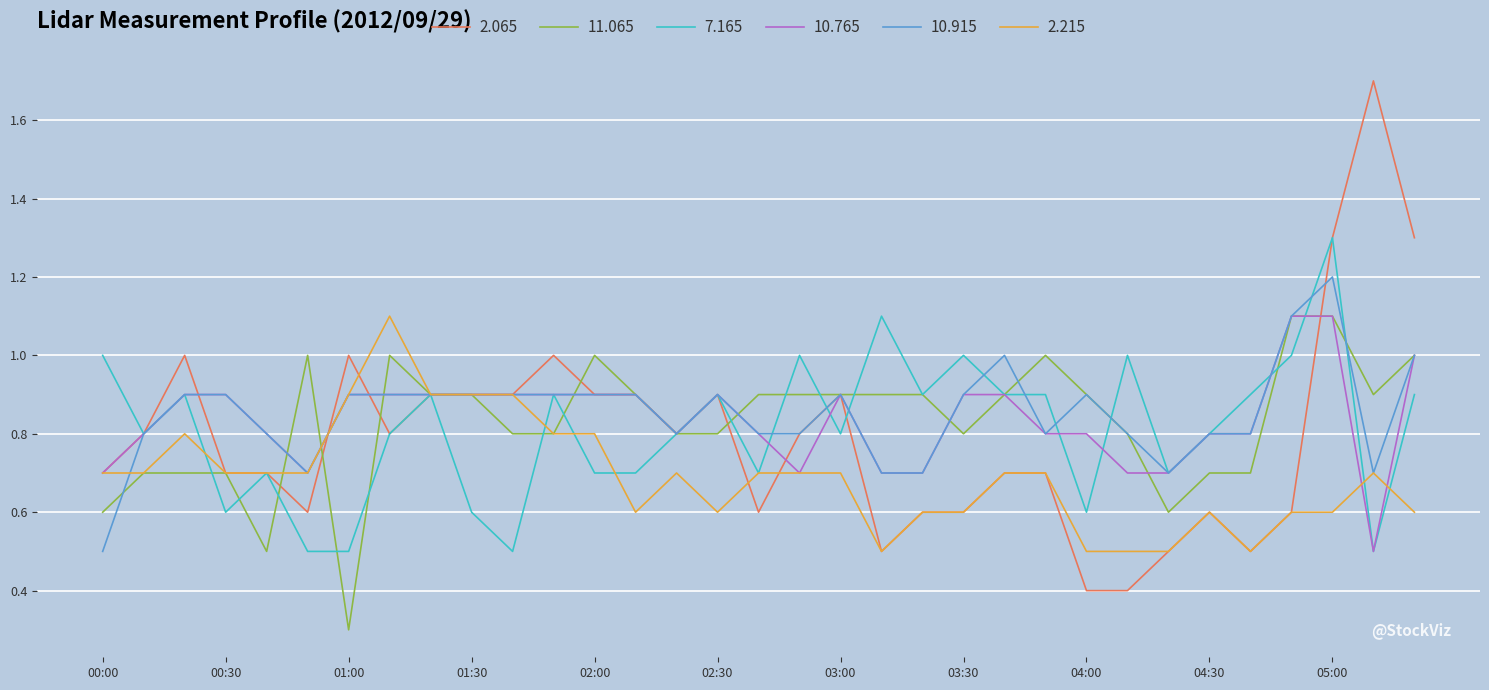

What is the difference between the maximum and second lowest values in the 10.915 series?

0.5